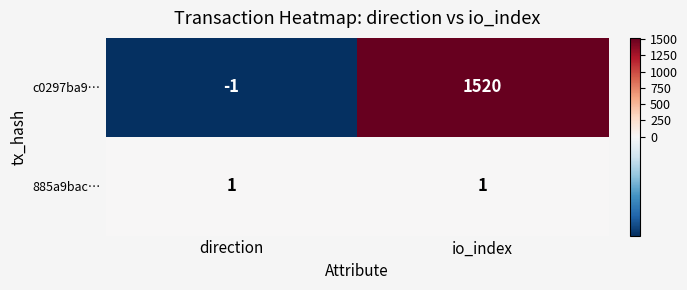

At which label is c0297ba9… closest to 759?

direction